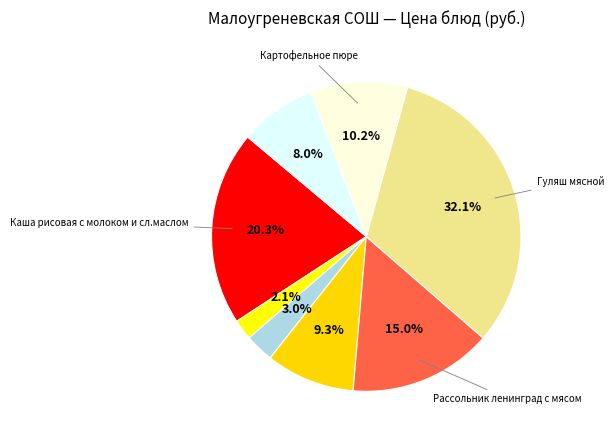

Which slice is the largest?

Гуляш мясной